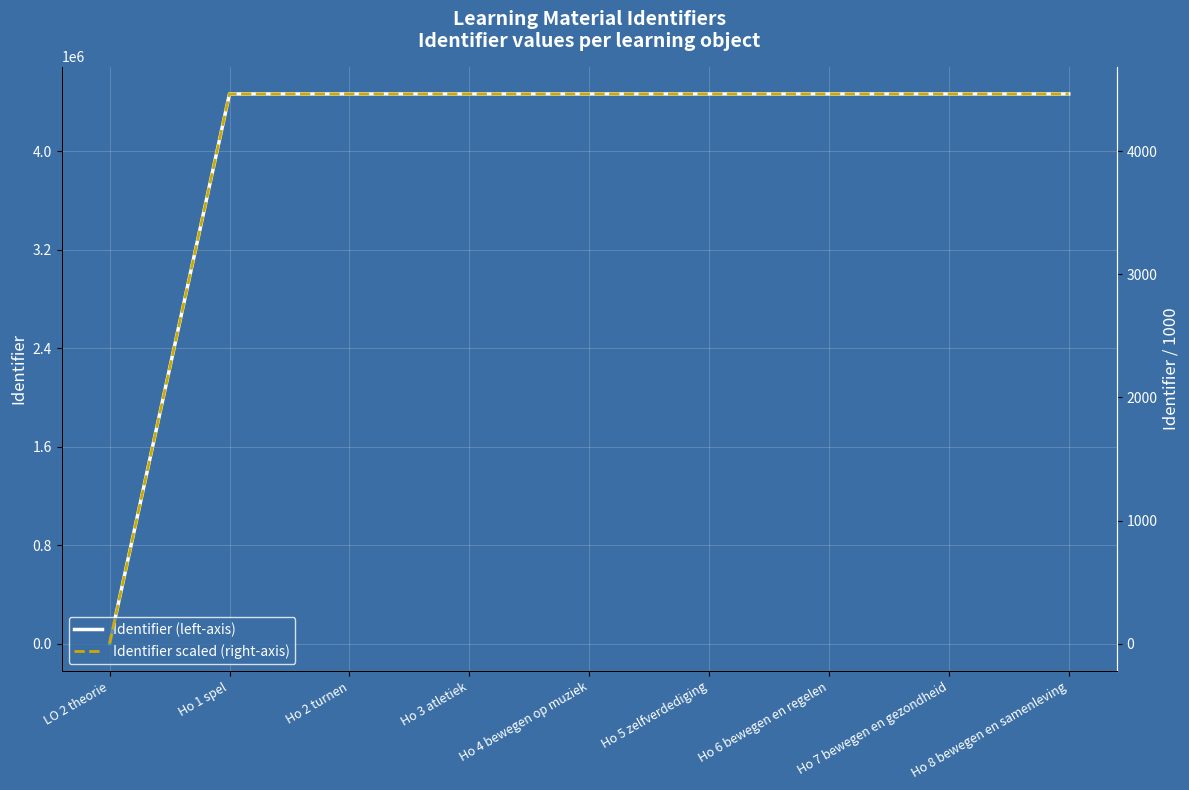

At which category is the sum across all series the highest?

Ho 8 bewegen en samenleving